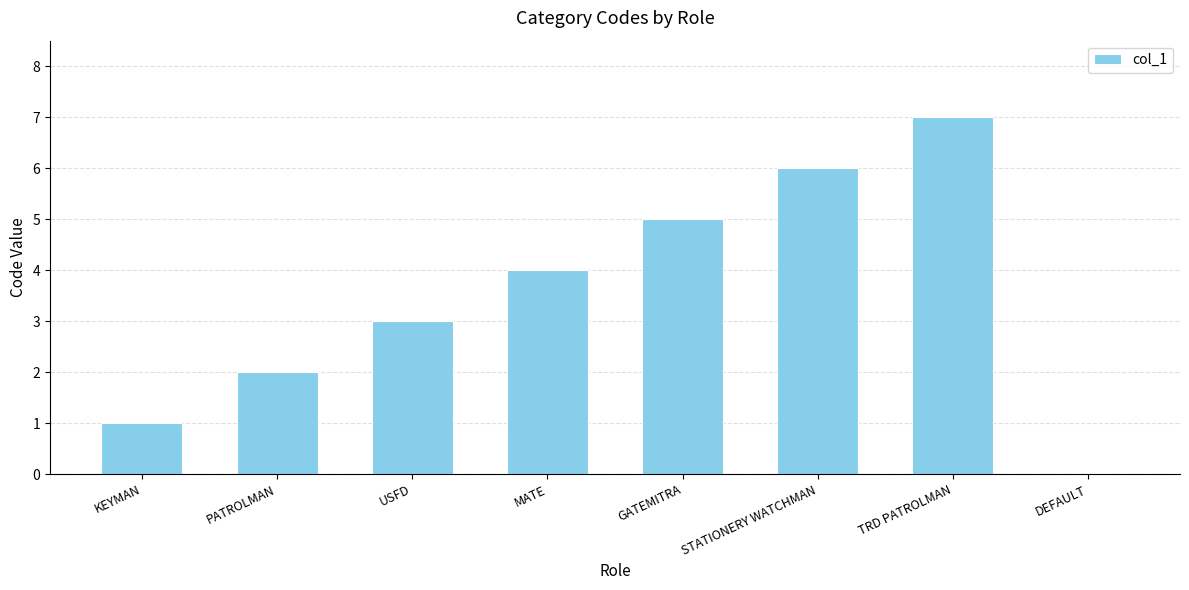

What is the change in value from PATROLMAN to MATE?

+2